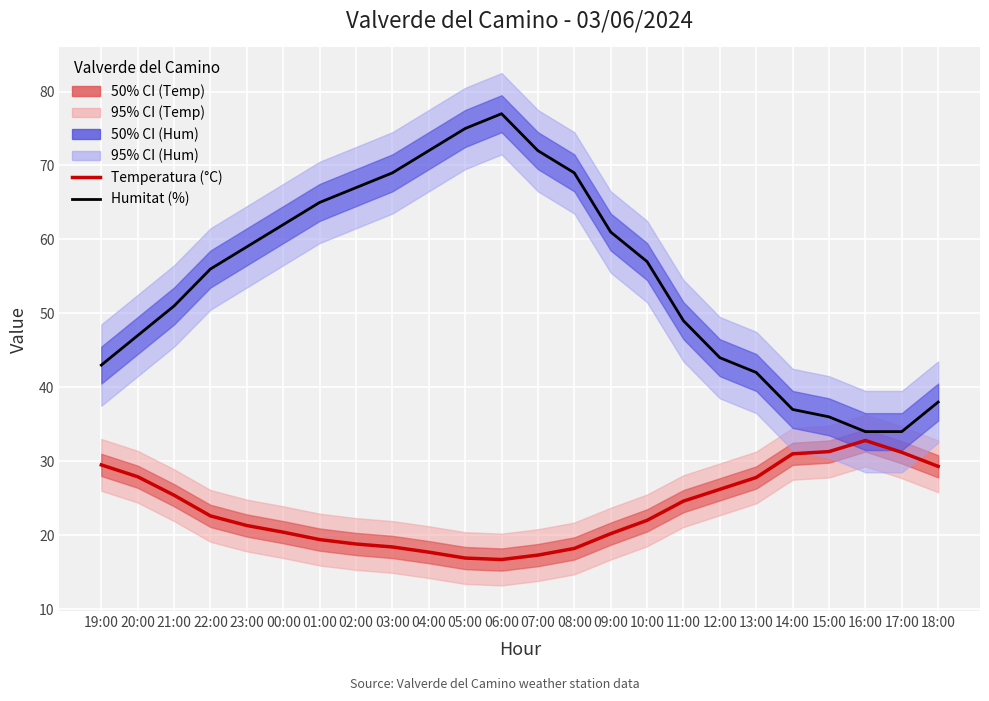

The Temperatura (°C) series shows 32.8 at 16:00. True or false?

True